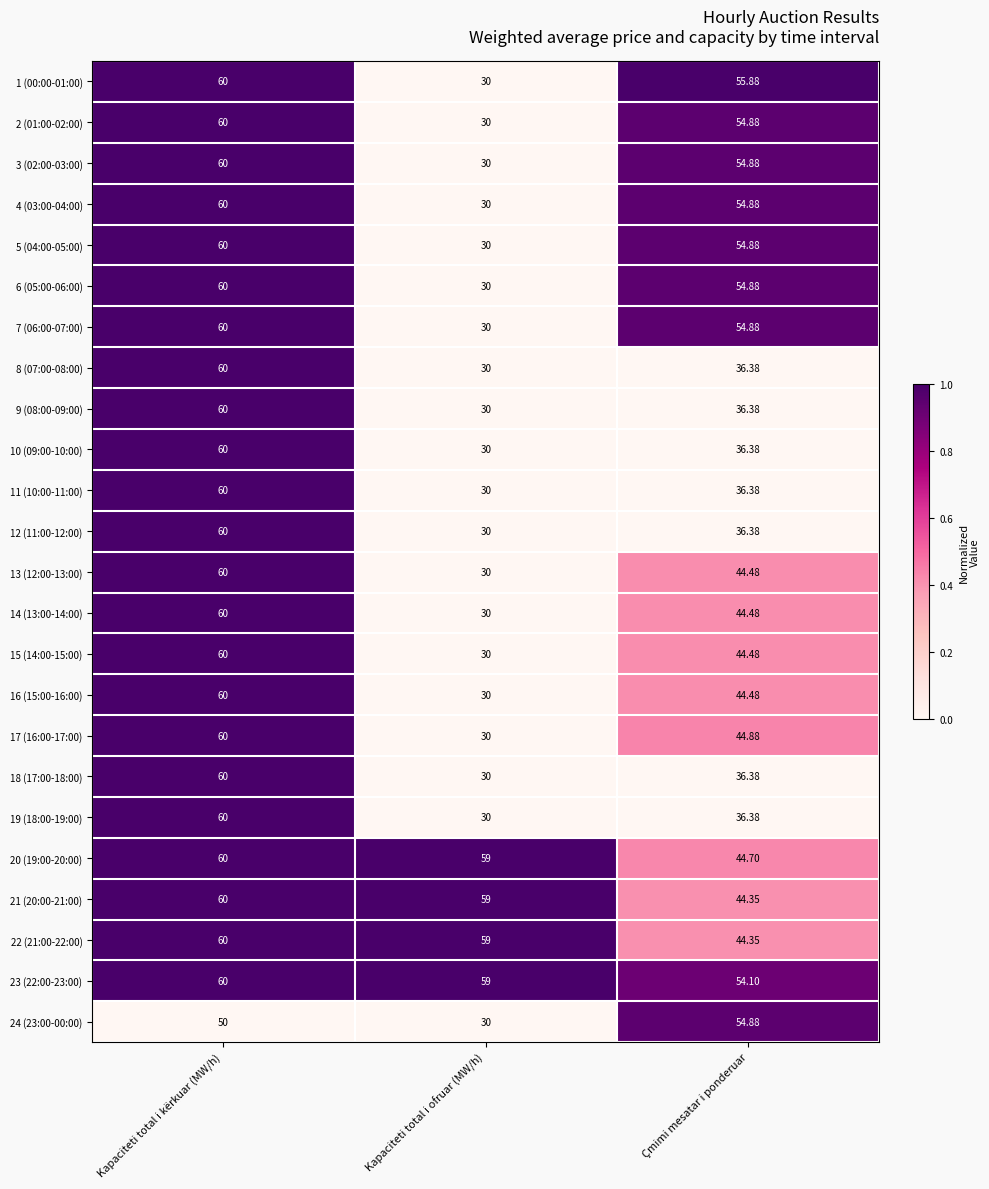

At which label does 13 (12:00-13:00) first exceed 44?

Kapaciteti total i kërkuar (MW/h)